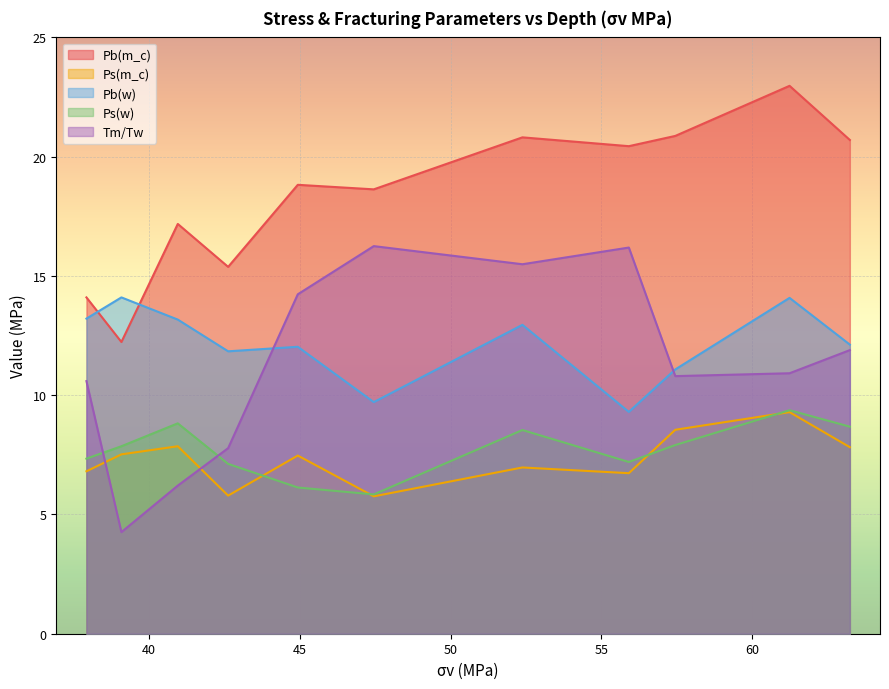

Reading left to right, extract all data points from this chart.

Pb(m_c): 37.92=14.1	39.08=12.2	40.95=17.2	42.62=15.4	44.93=18.8	47.45=18.6	52.38=20.8	55.91=20.4	57.45=20.9	61.24=23.0	63.24=20.7
Ps(m_c): 37.92=6.8	39.08=7.5	40.95=7.9	42.62=5.8	44.93=7.5	47.45=5.8	52.38=7.0	55.91=6.7	57.45=8.6	61.24=9.3	63.24=7.8
Pb(w): 37.92=13.2	39.08=14.1	40.95=13.2	42.62=11.8	44.93=12.0	47.45=9.7	52.38=12.9	55.91=9.3	57.45=11.1	61.24=14.1	63.24=12.1
Ps(w): 37.92=7.3	39.08=7.9	40.95=8.8	42.62=7.1	44.93=6.1	47.45=5.8	52.38=8.5	55.91=7.2	57.45=7.9	61.24=9.4	63.24=8.7
Tm/Tw: 37.92=10.6	39.08=4.3	40.95=6.2	42.62=7.8	44.93=14.2	47.45=16.2	52.38=15.5	55.91=16.2	57.45=10.8	61.24=10.9	63.24=11.9